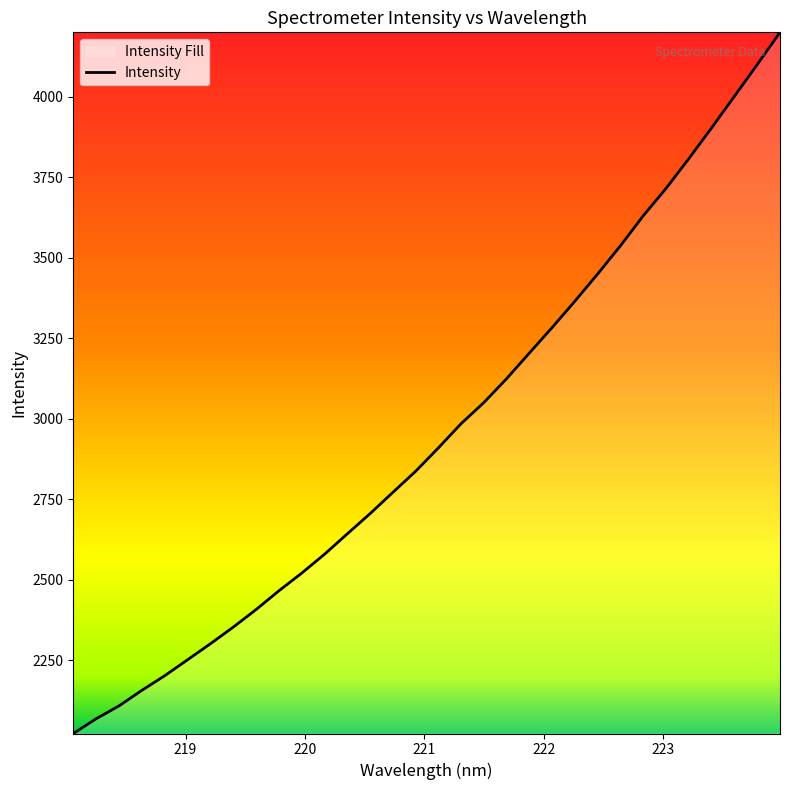

What is the smallest value displayed?

2023.4